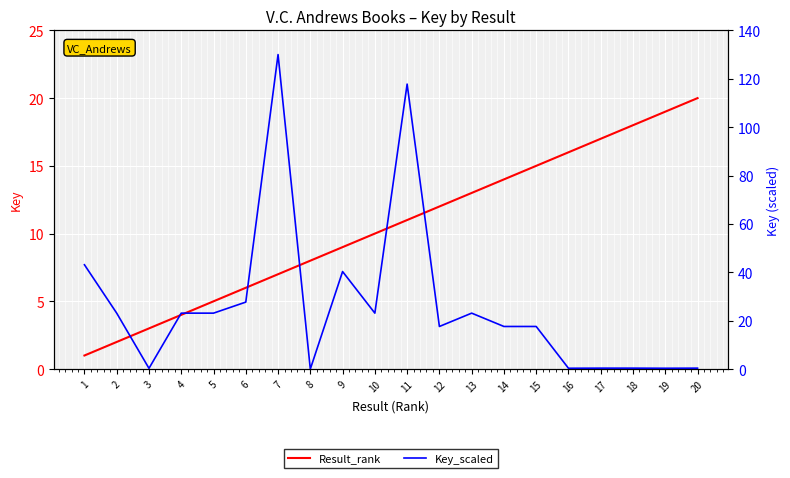

At which category does Key_scaled reach its first local peak?

4